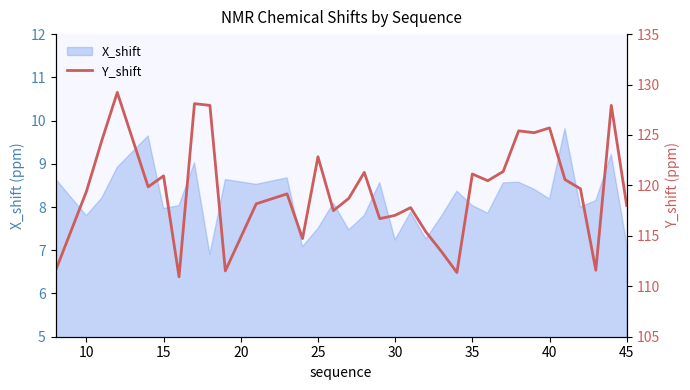

True or false: the data has more than 2 interior local peaks.

True